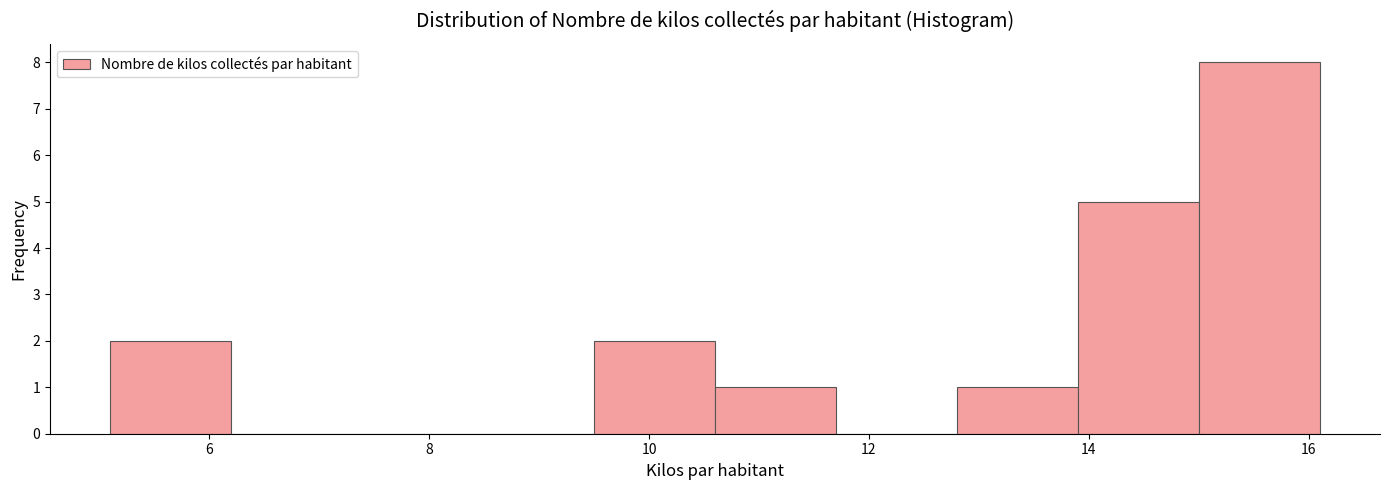

Reading left to right, list every bar in this chart as the range it spans on the x-axis followed by its height. Neither the bar edges nor the heights are printed on the chart, so give them approximately, as read against the axes.

5.1 to 6.2: 2
6.2 to 7.3: 0
7.3 to 8.4: 0
8.4 to 9.5: 0
9.5 to 10.6: 2
10.6 to 11.7: 1
11.7 to 12.8: 0
12.8 to 13.9: 1
13.9 to 15.0: 5
15.0 to 16.1: 8